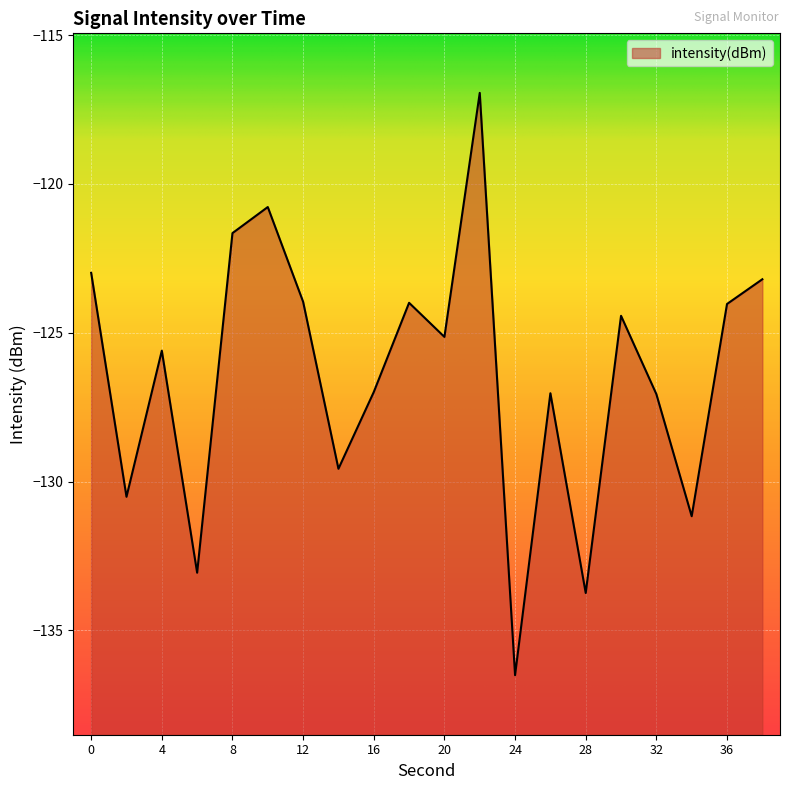

Reading left to right, transcribe all the data shown in this chart.

-123.0	-130.5	-125.6	-133.1	-121.7	-120.8	-124.0	-129.6	-127.0	-124.0	-125.1	-116.9	-136.5	-127.0	-133.7	-124.4	-127.1	-131.2	-124.0	-123.2